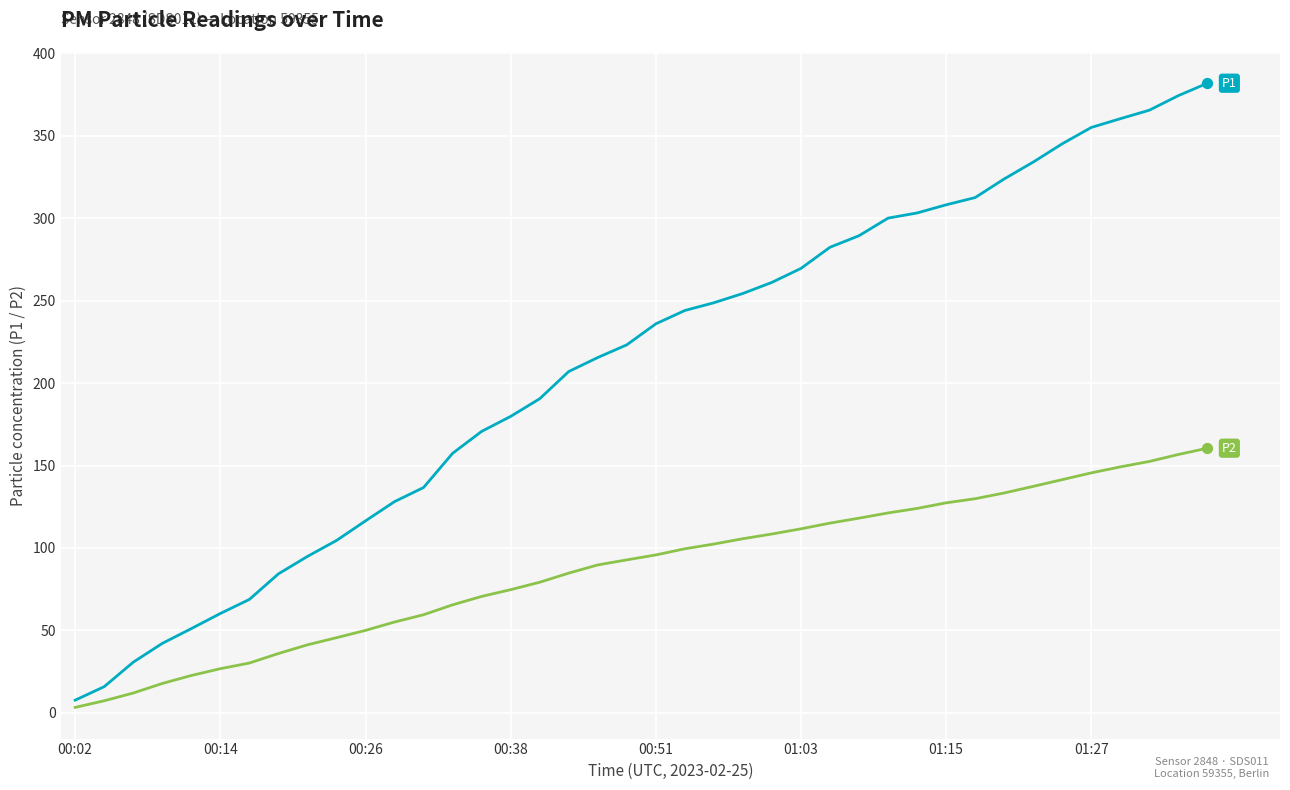

What is the maximum value shown in the chart?

381.9